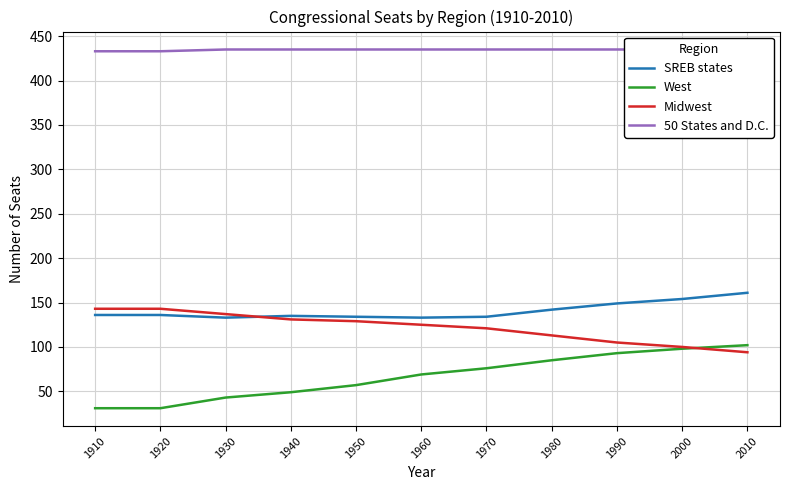

At which category does the chart reach its peak across all series?

1930